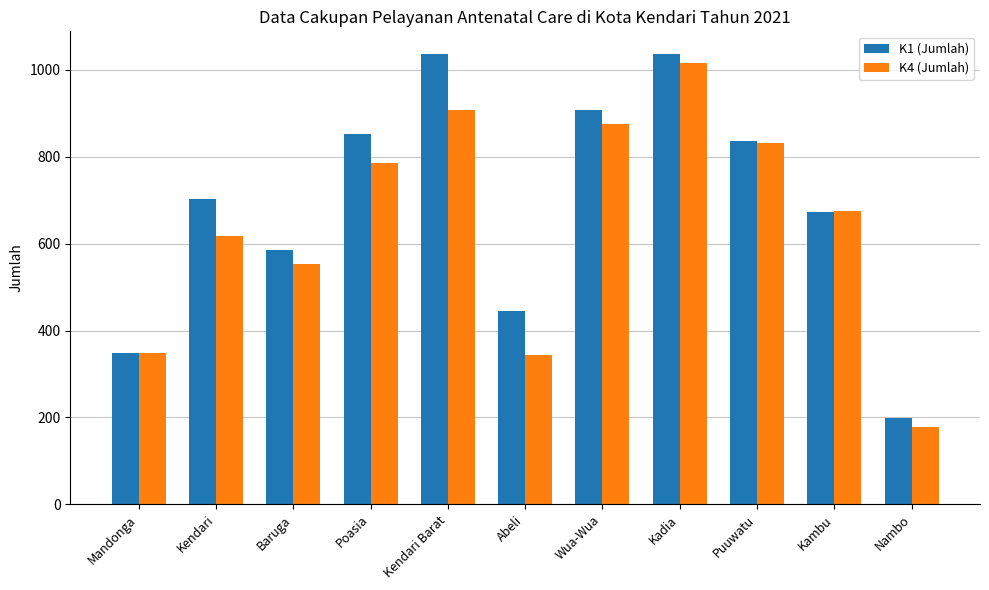

Rank the series by their average value, from lowest to highest.

K4 (Jumlah), K1 (Jumlah)